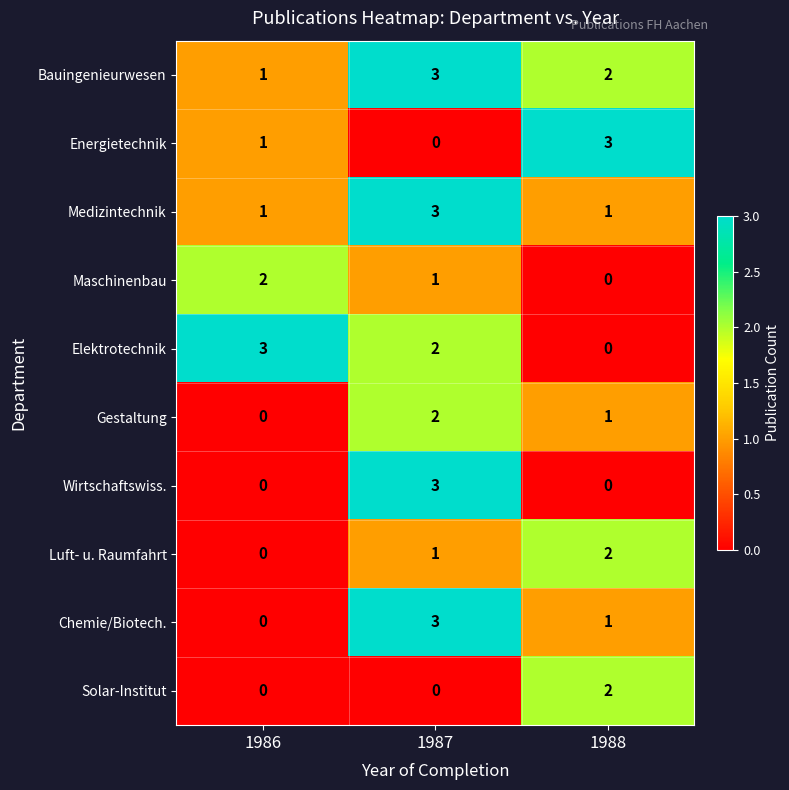

What is the greatest value displayed?

3